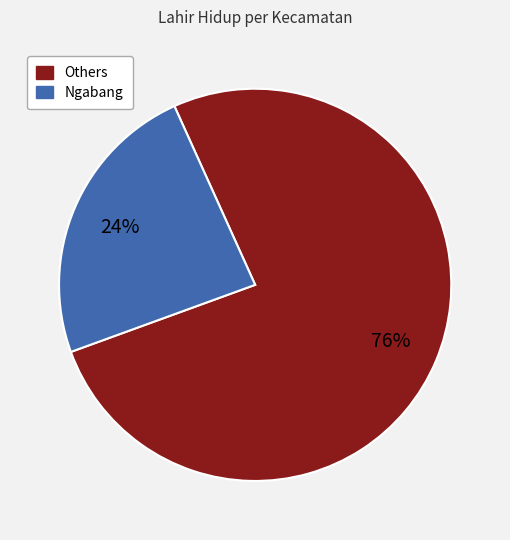

Does any single category account for the majority?

Yes